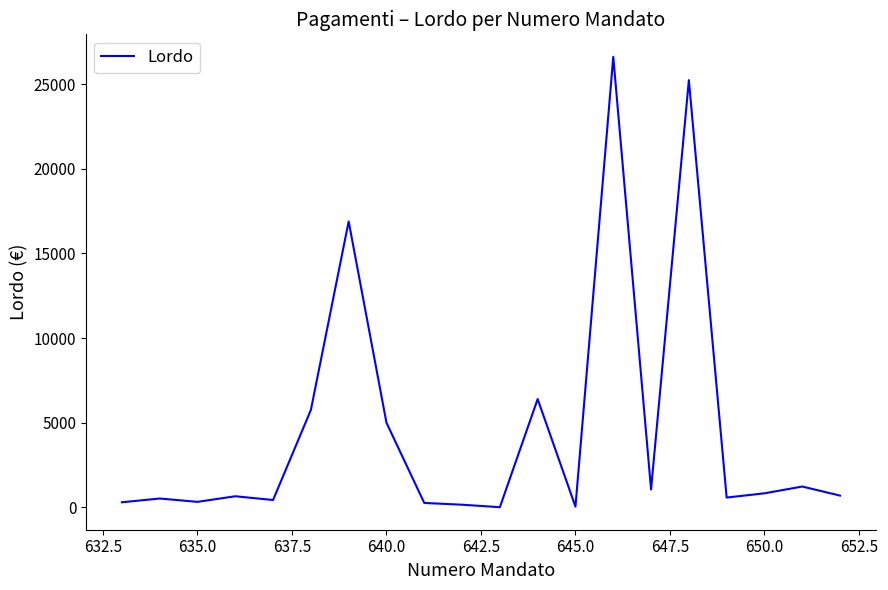

What is the difference between the maximum and minimum values?

26601.2